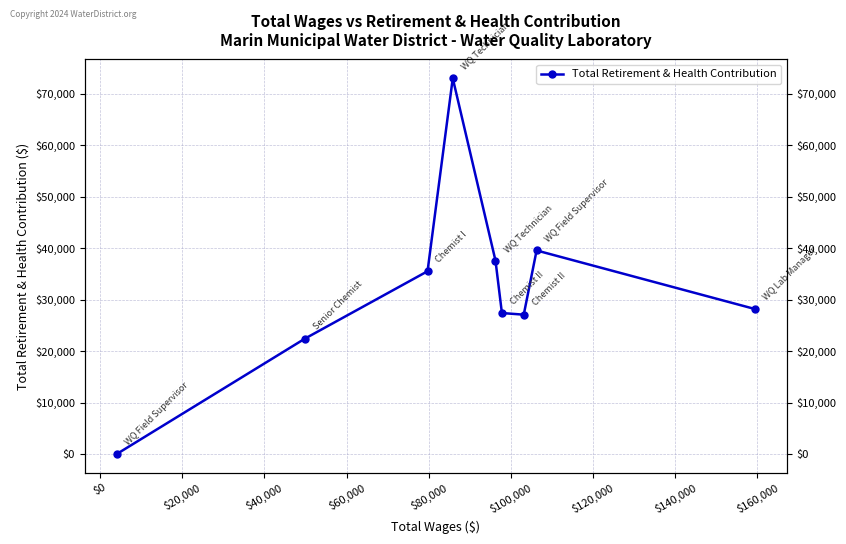

The value at $20,000 is 16253. True or false?

False